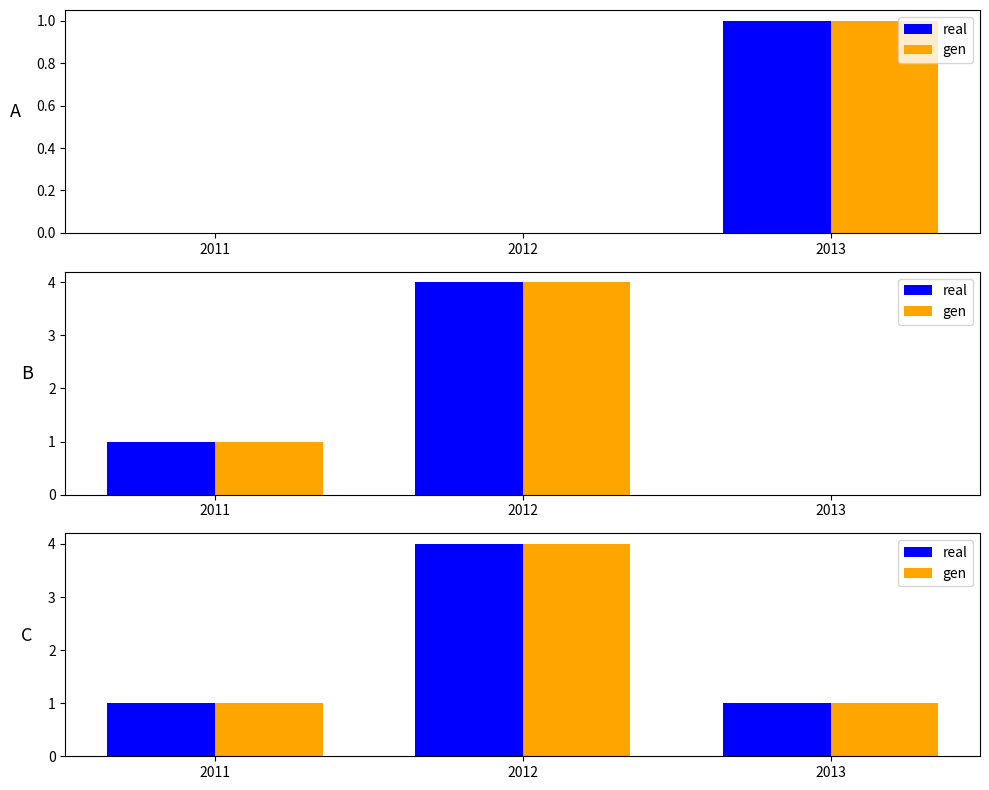

What is the highest value of the gen series?

4